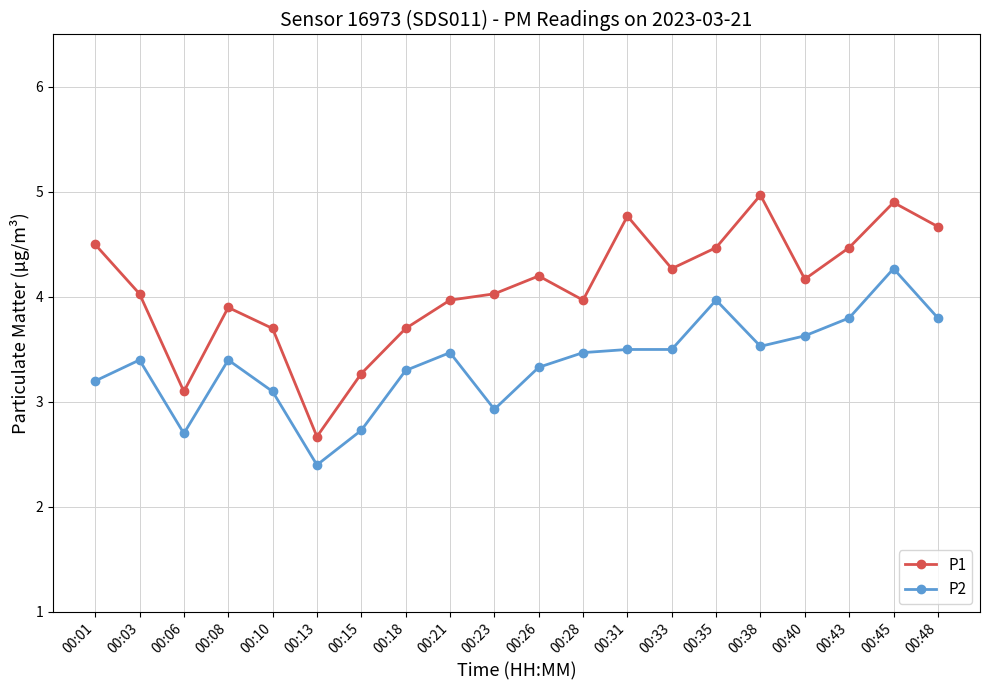

At which label does P1 reach its minimum?

00:13